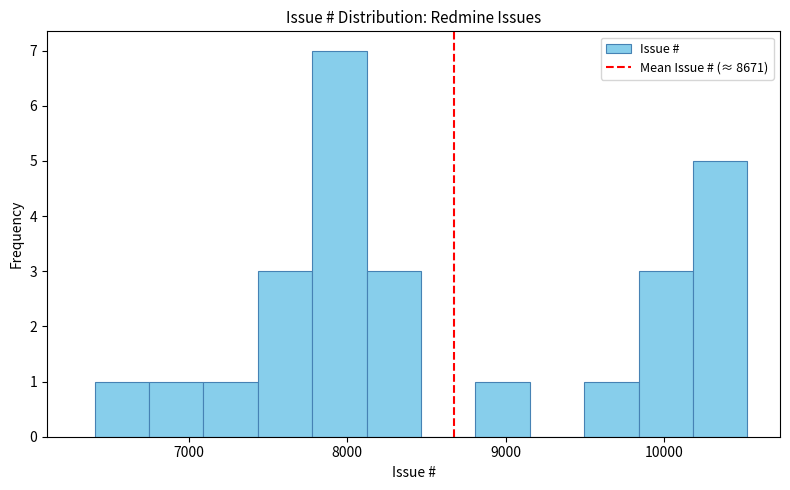

Around what value on the x-axis is the tallest bar? Give the approximate position of its centre, as read against the axis.

8000